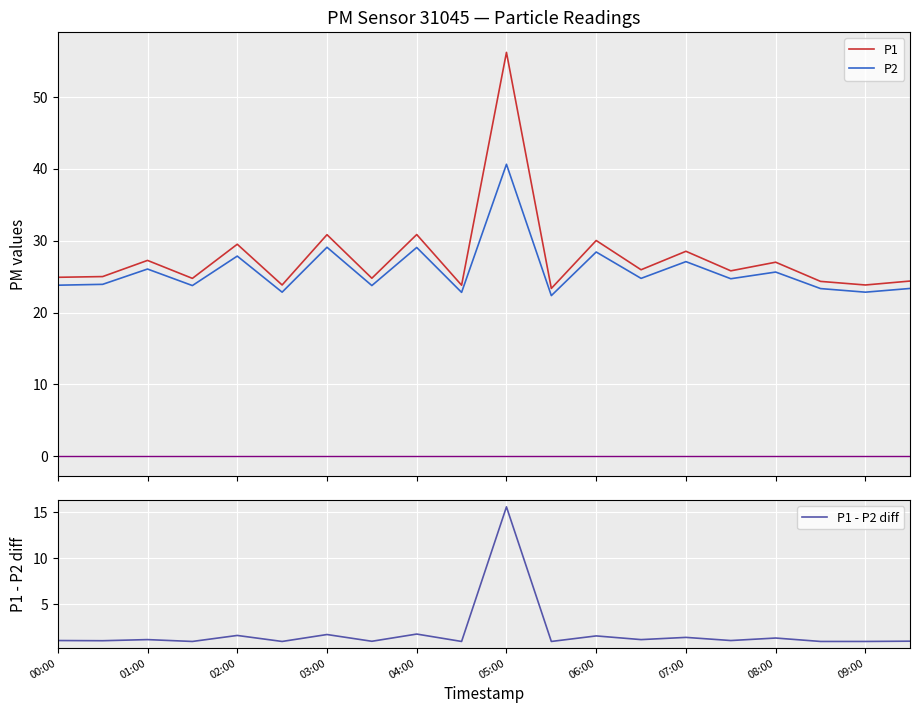

What is the maximum value for P2?

40.6